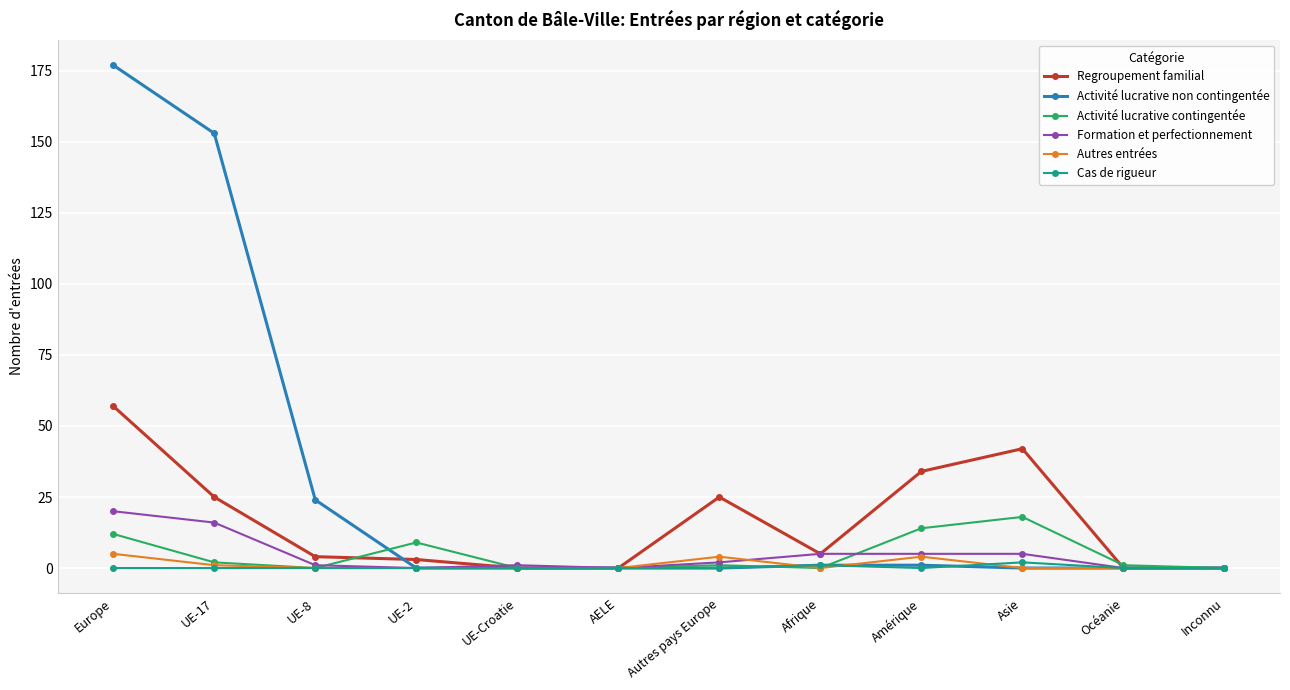

What is the sum of all Formation et perfectionnement values?

55